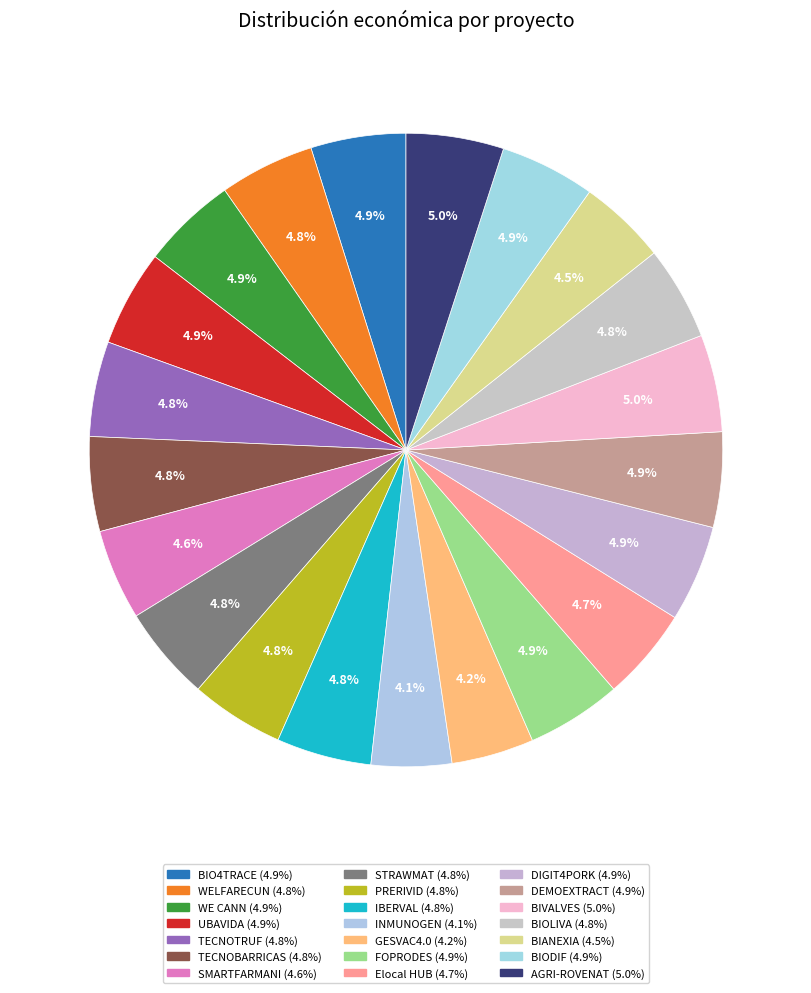

Does any single category account for the majority?

No